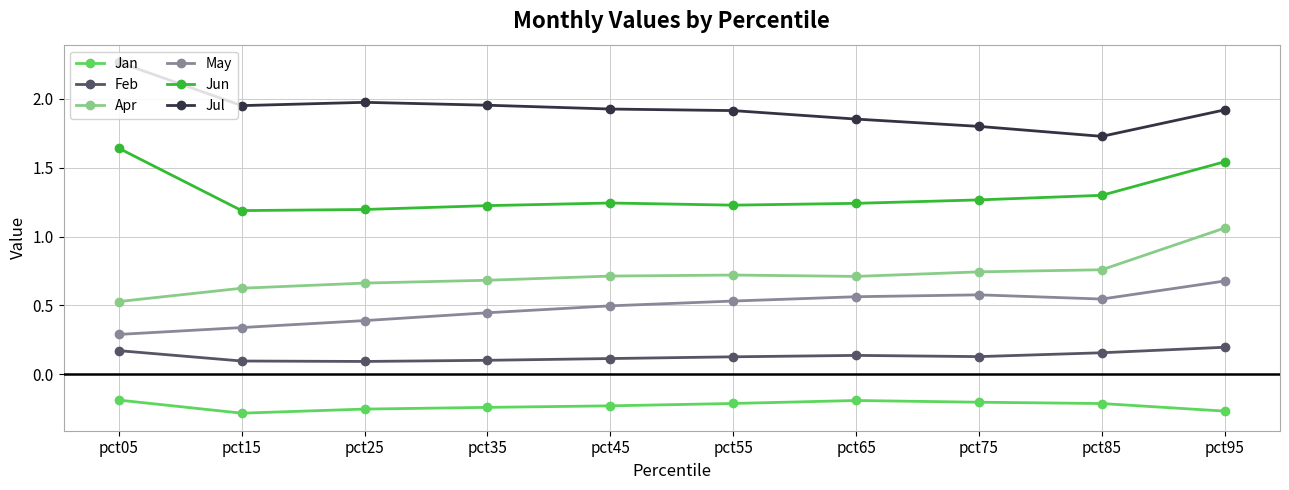

What is the spread (max minus min) of values at pct05?

2.5